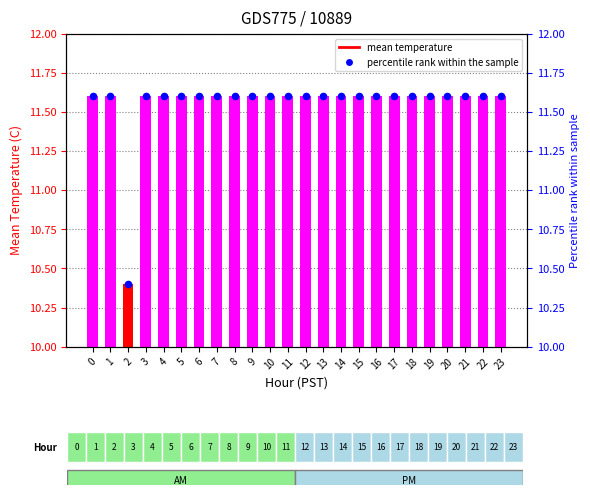

Which series has the largest Y range (max minus min)?

Mean Temperature (C)